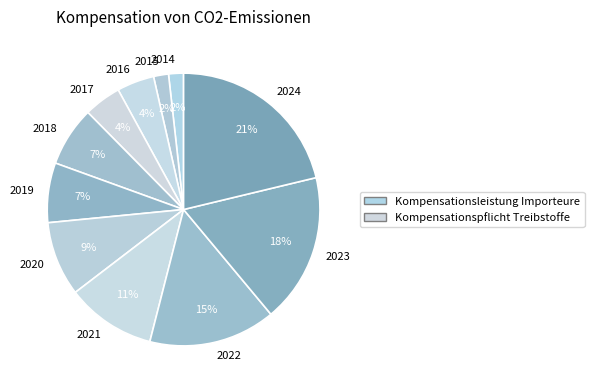

To the nearest percent, what is the difference between the 2023 and 2022 slice percentages?

3%